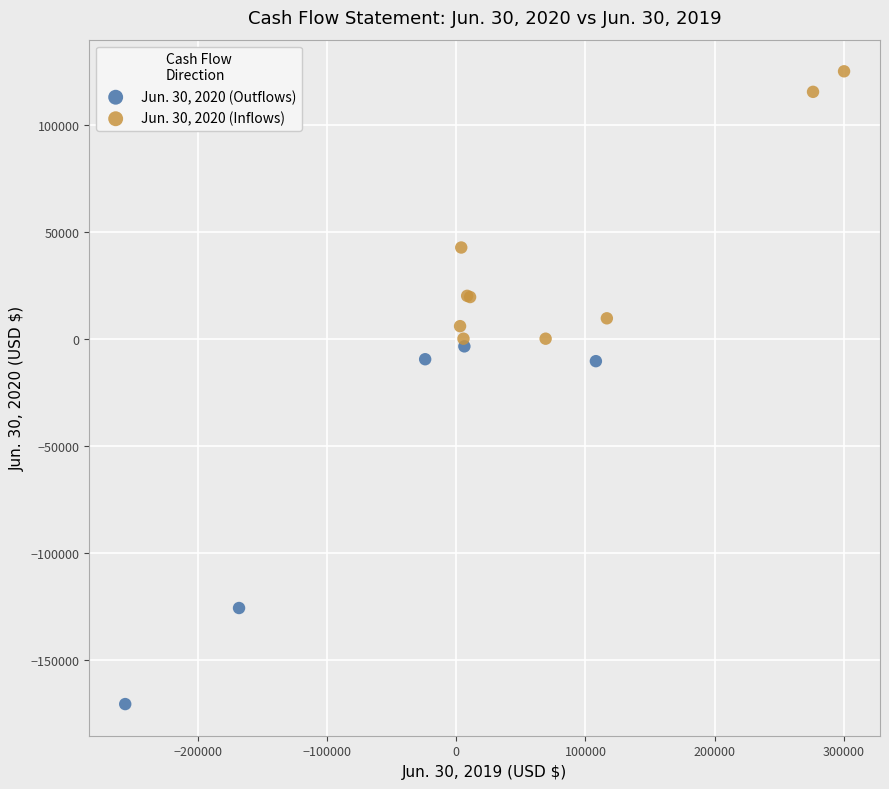

What are all the series names shown in the legend?

Jun. 30, 2020 (Outflows), Jun. 30, 2020 (Inflows)